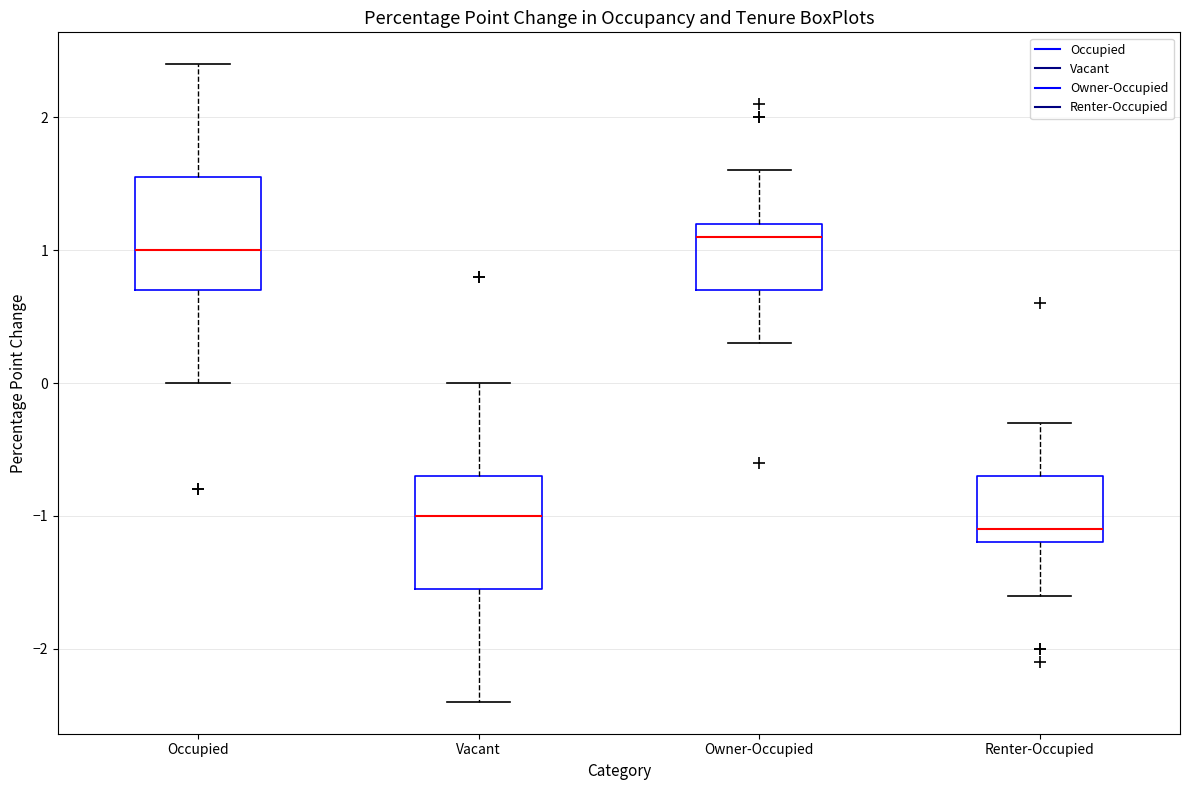

Which box's median line is the lowest?

Renter-Occupied